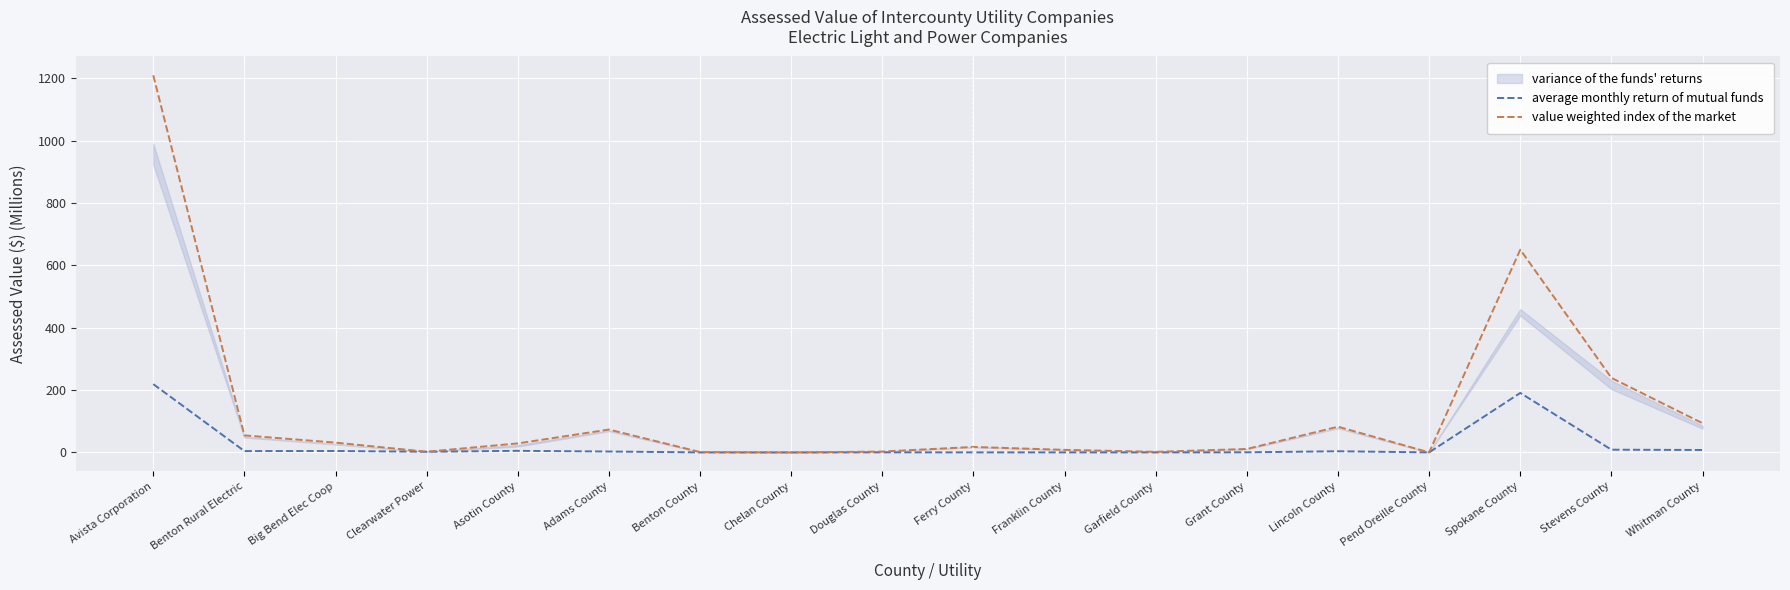

In value weighted index of the market, how many points are higher than both neighbors (excluding endpoints)?

4